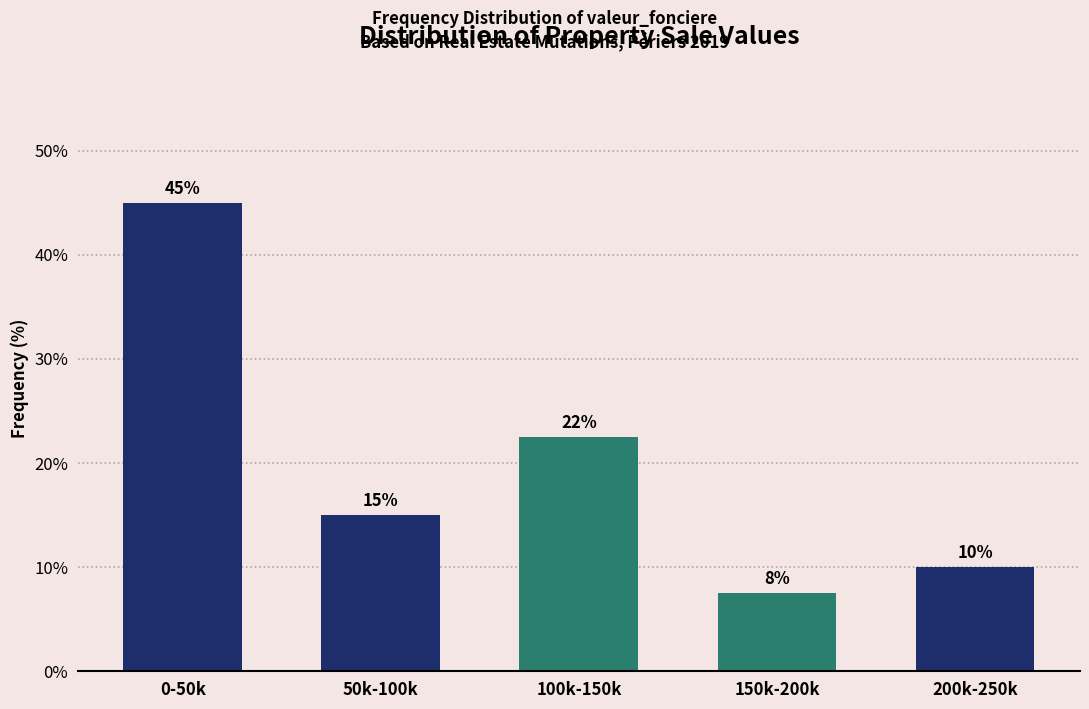

The value at 50k-100k is 15.0. True or false?

True